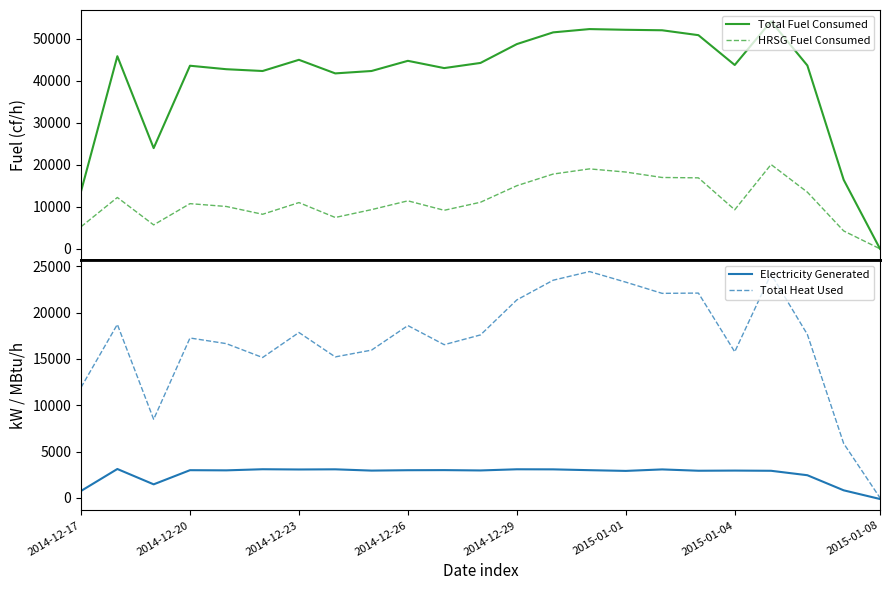

True or false: HRSG Fuel Consumed has a value of 16913.3 at 17.

True